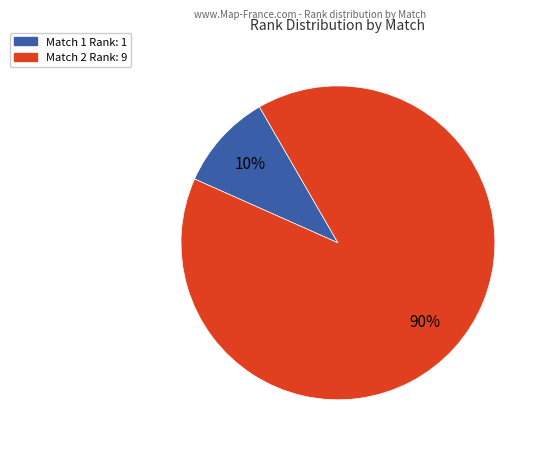

To the nearest percent, what is the difference between the largest and smallest slice percentages?

80%